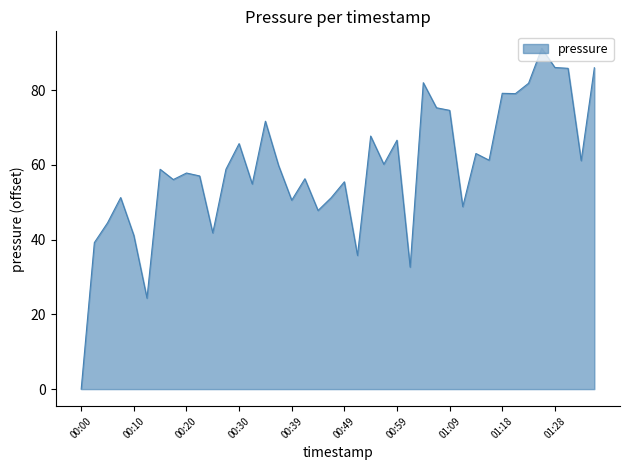

What is the maximum value shown in the chart?

91.2